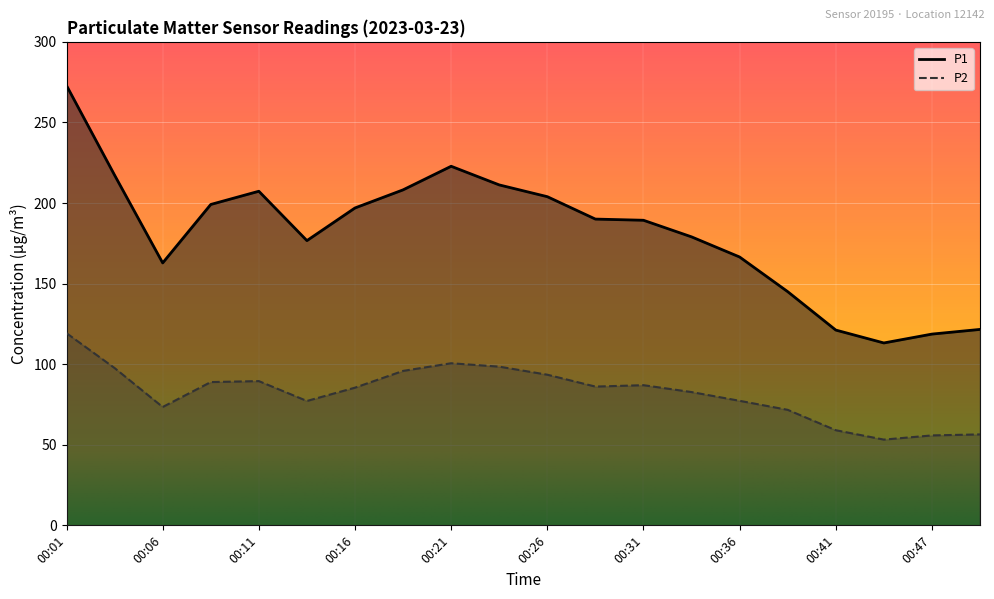

What is the difference between the maximum and minimum values in the P1 series?

159.7